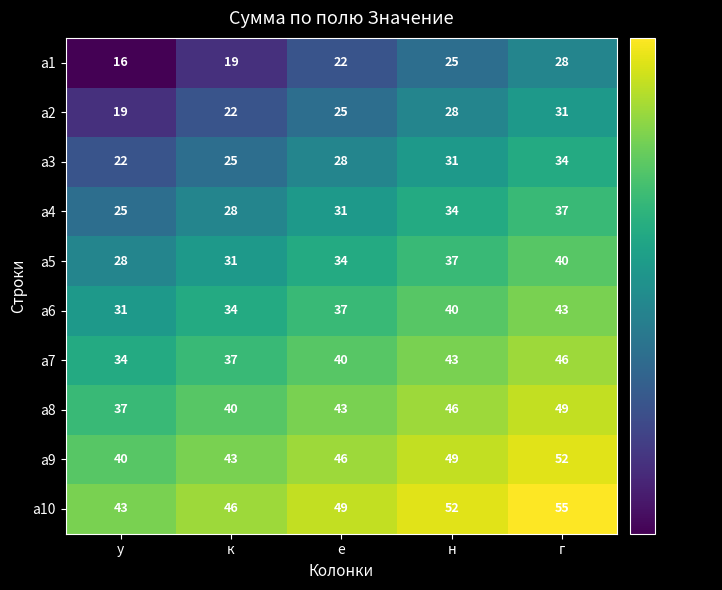

How many distinct data groups are displayed?

10